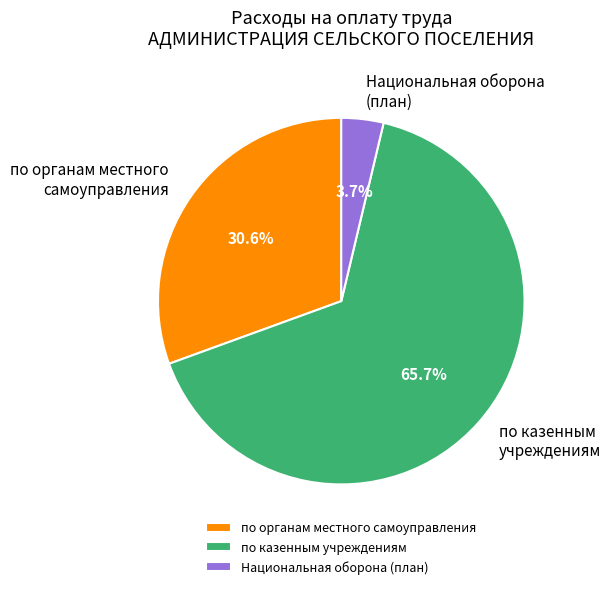

Count the number of slices in the pie.

3